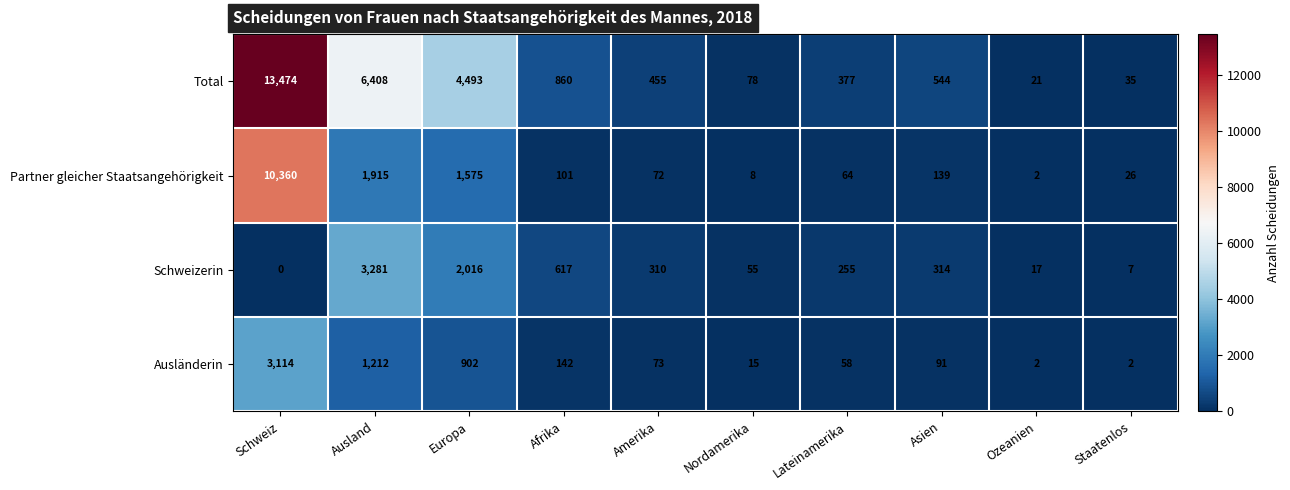

Between Schweiz and Ozeanien, which series saw the biggest shift?

Total